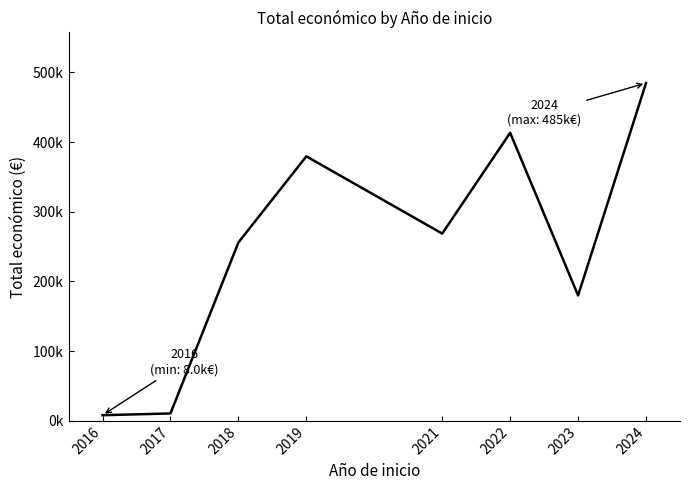

What is the change in value from 2017 to 2024?

+474151.5